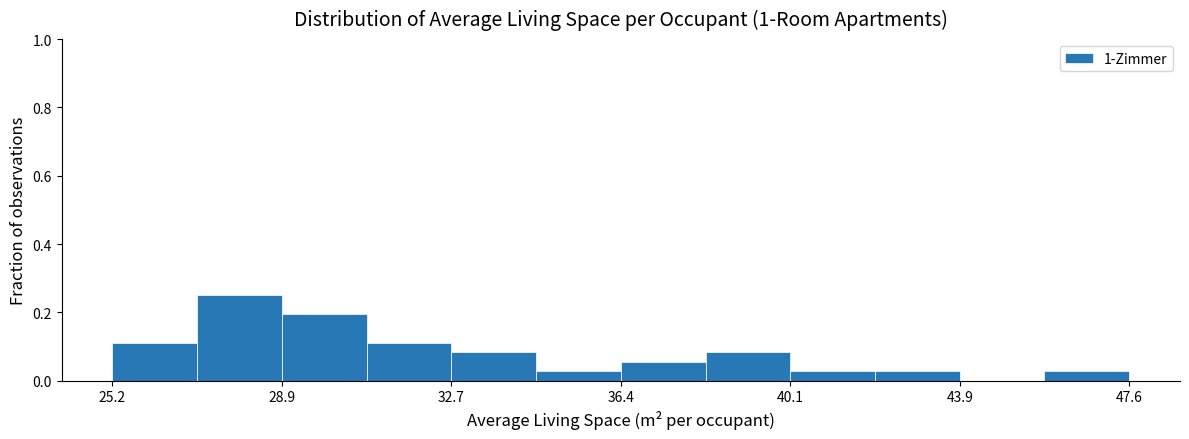

Read against the x-axis, roughly where is the centre of the tallest bar?

28.0